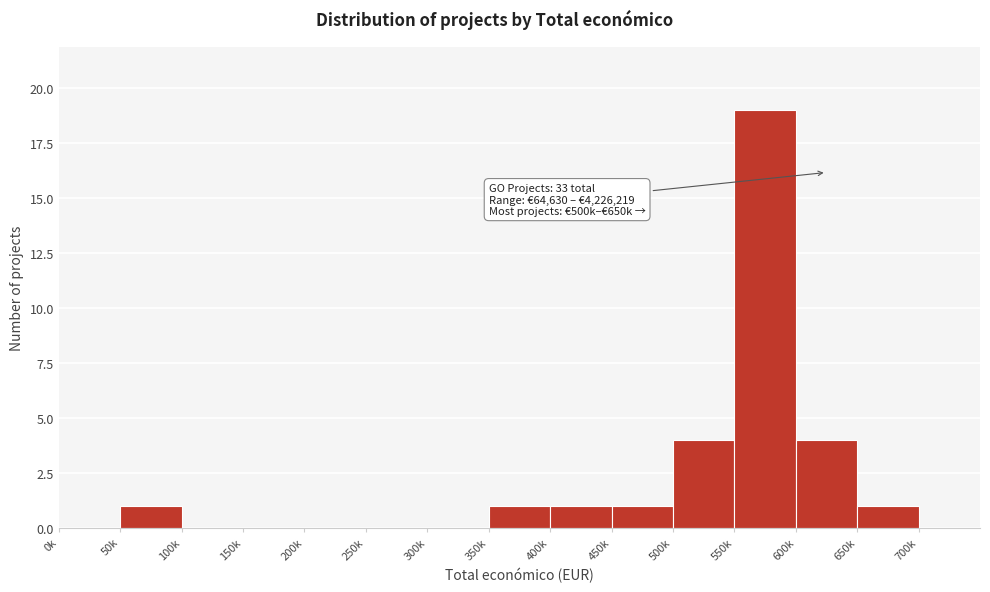

Reading left to right, what are all the values shown in this chart?

0k=0	50k=1	100k=0	150k=0	200k=0	250k=0	300k=0	350k=1	400k=1	450k=1	500k=4	550k=19	600k=4	650k=1	700k=0